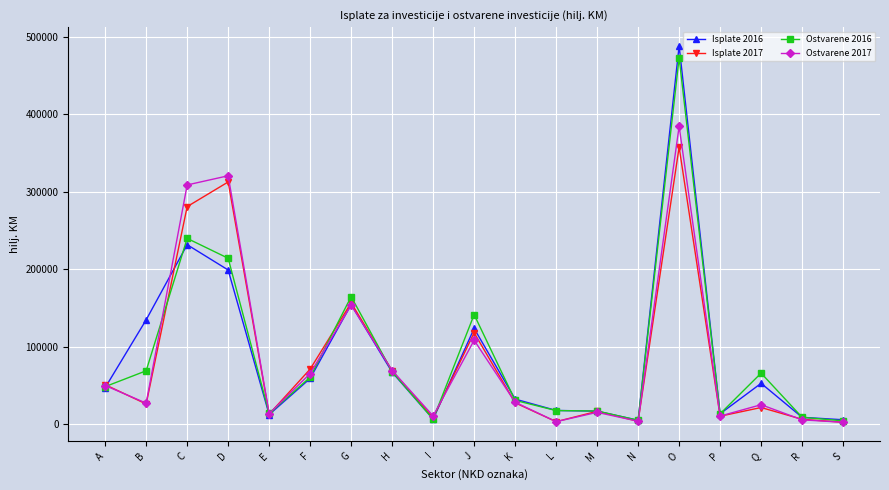

At which category is the sum across all series the highest?

O